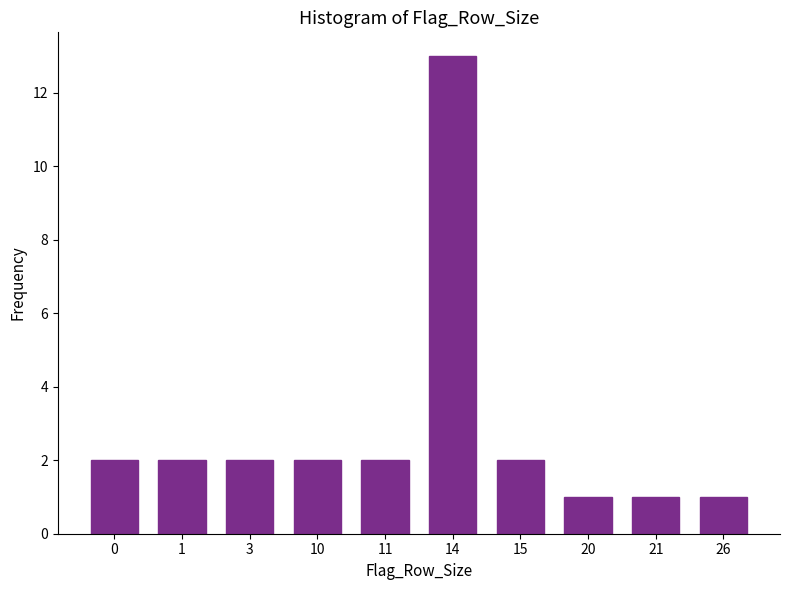

Reading left to right, list all the values displayed in this chart.

0=2	1=2	3=2	10=2	11=2	14=13	15=2	20=1	21=1	26=1